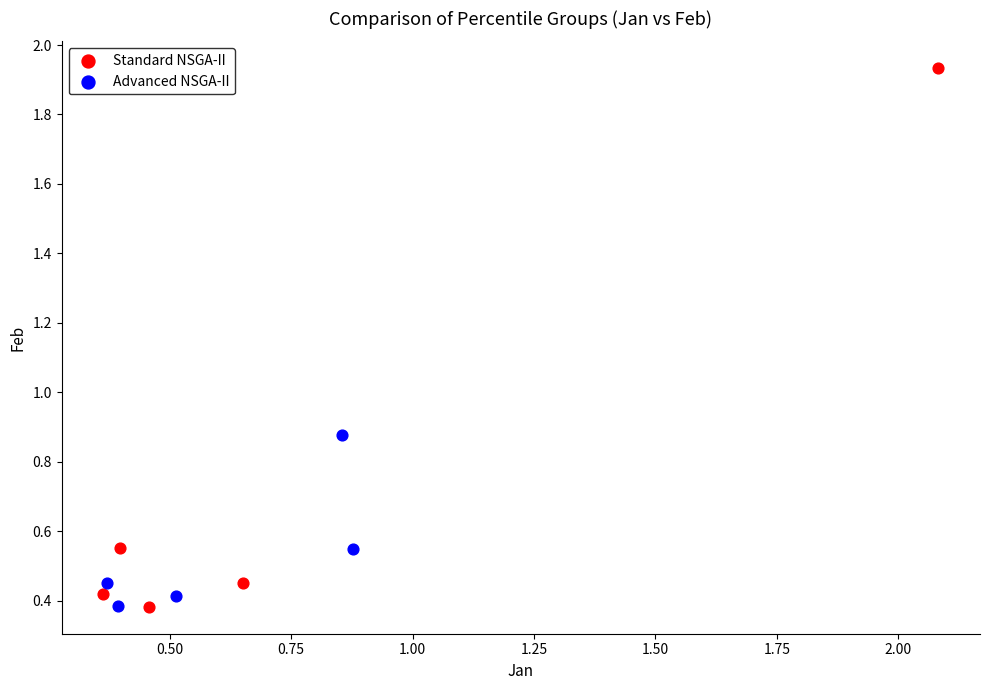

What are all the series names shown in the legend?

Standard NSGA-II, Advanced NSGA-II